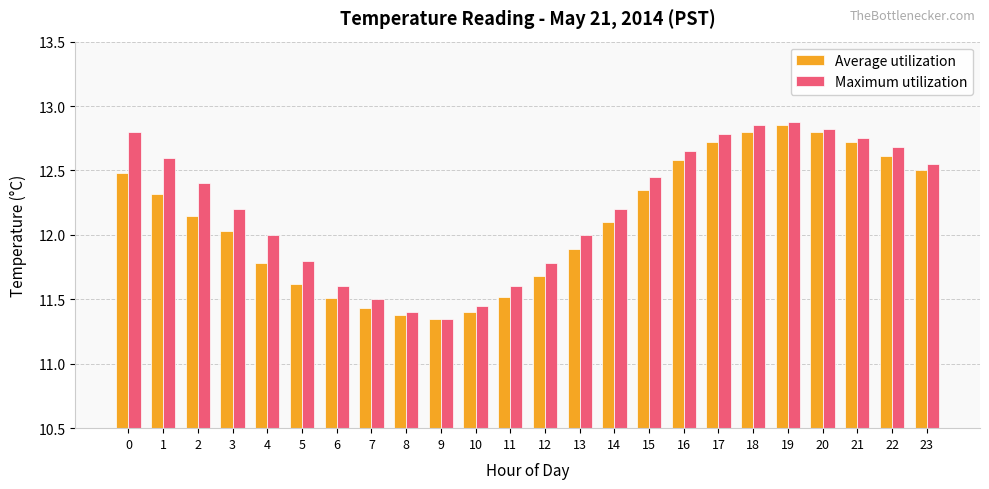

Which series has the largest range (max minus min)?

Maximum utilization